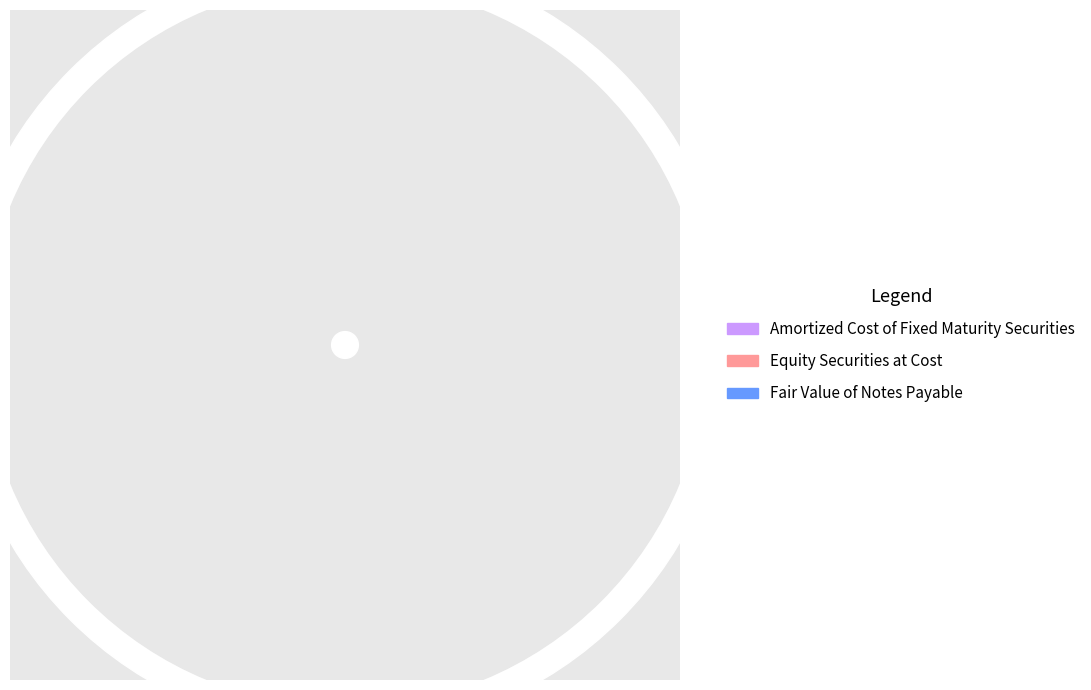

Which slice is the largest?

Amortized Cost of Fixed Maturity Securities